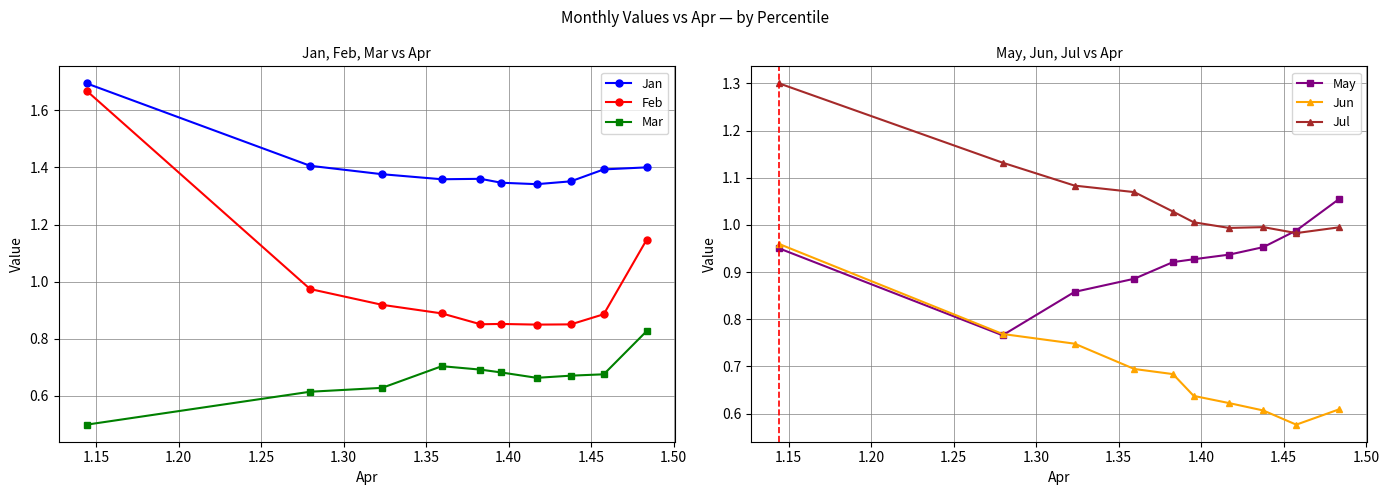

What is the maximum value for Jul?

1.3